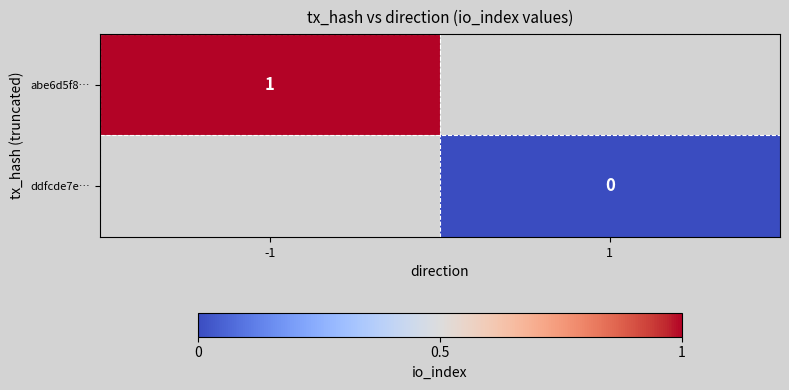

The value of abe6d5f8… at -1 is 1.5. True or false?

False